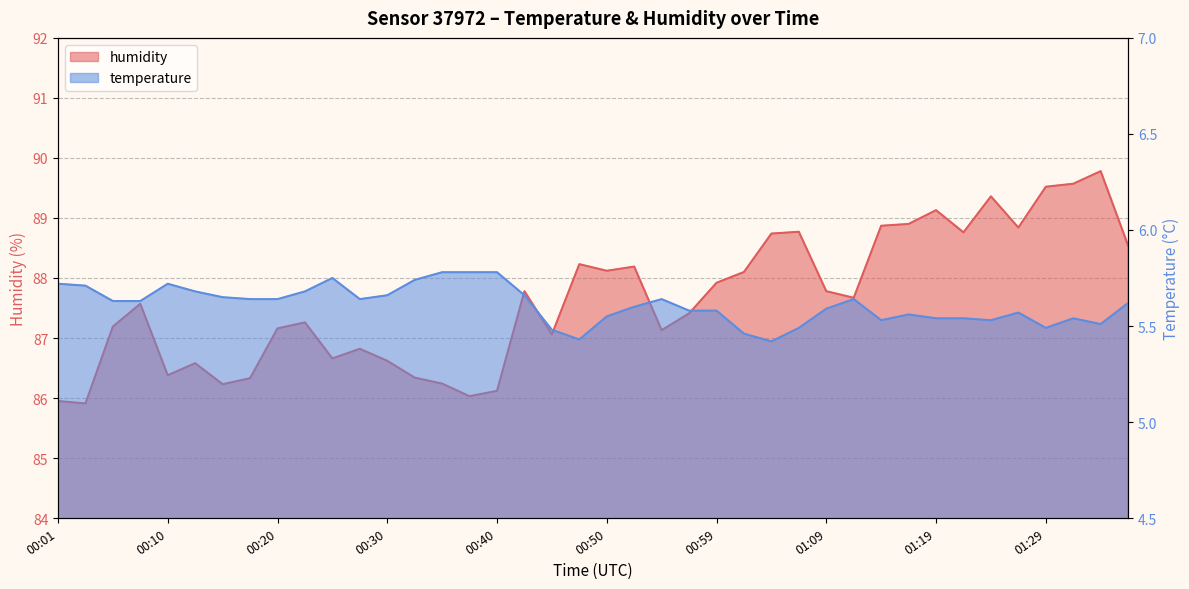

How many interior local valleys does the humidity series have?

11